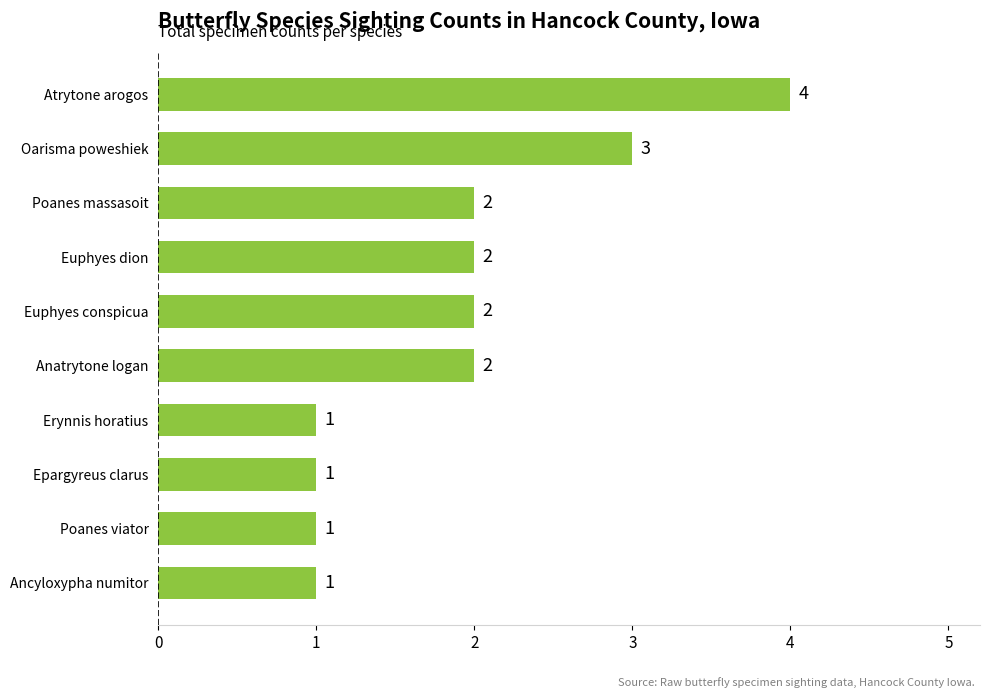

Are the bars horizontal?

Yes